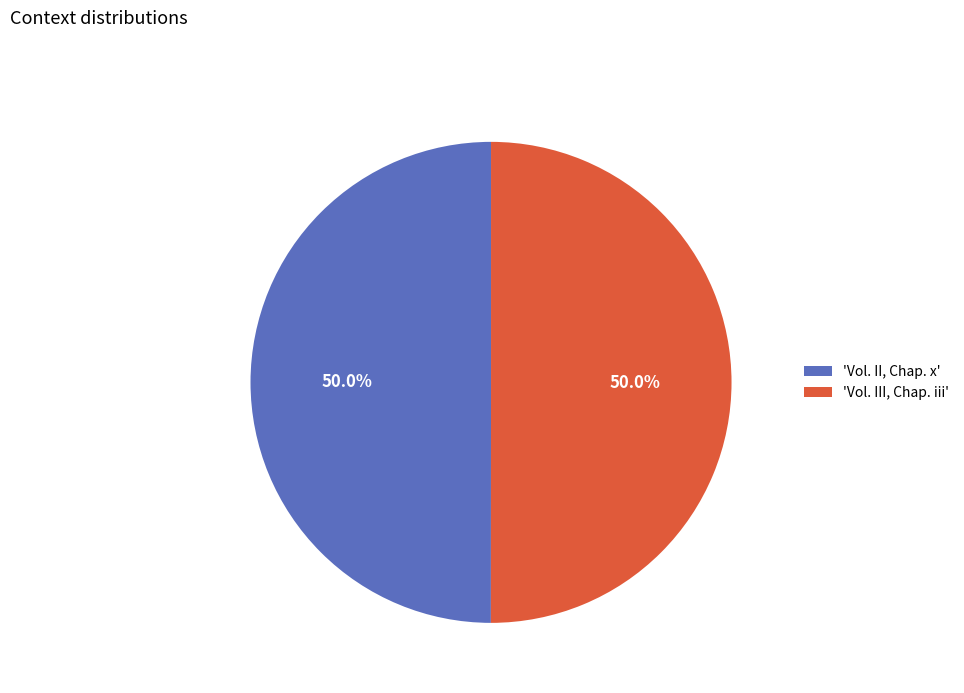

Approximately how many times larger is the value at 'Vol. II, Chap. x' compared to 'Vol. III, Chap. iii'?

1.0